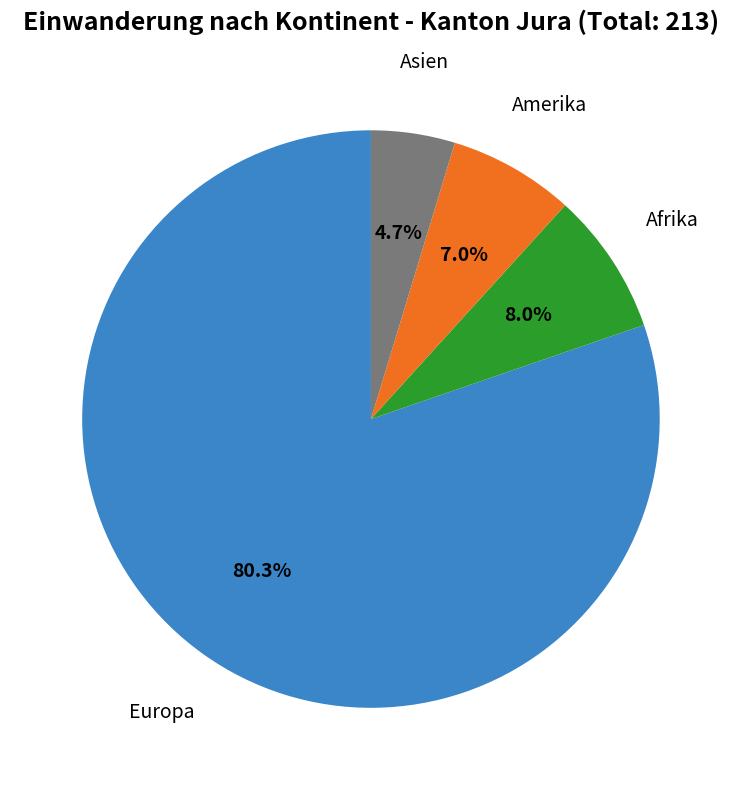

To the nearest percent, what is the difference between the Amerika and Europa slice percentages?

73%